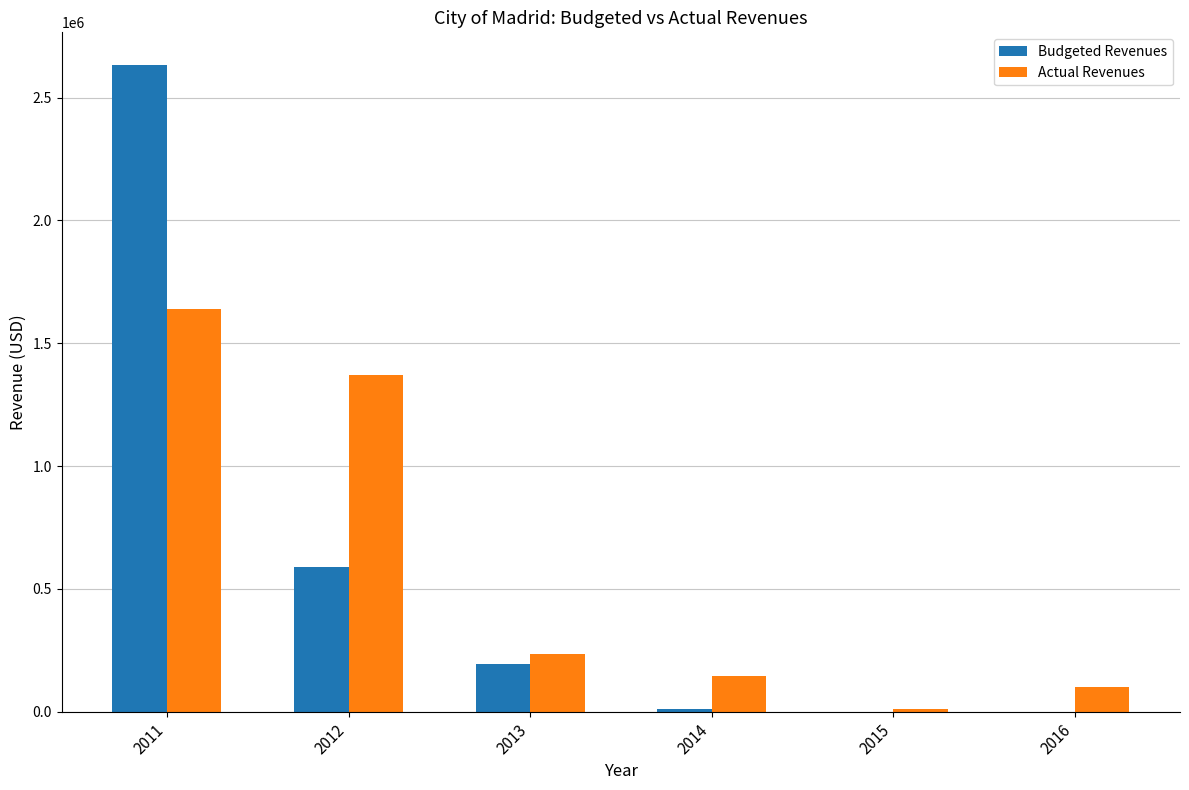

What is the highest value of the Actual Revenues series?

1641316.5